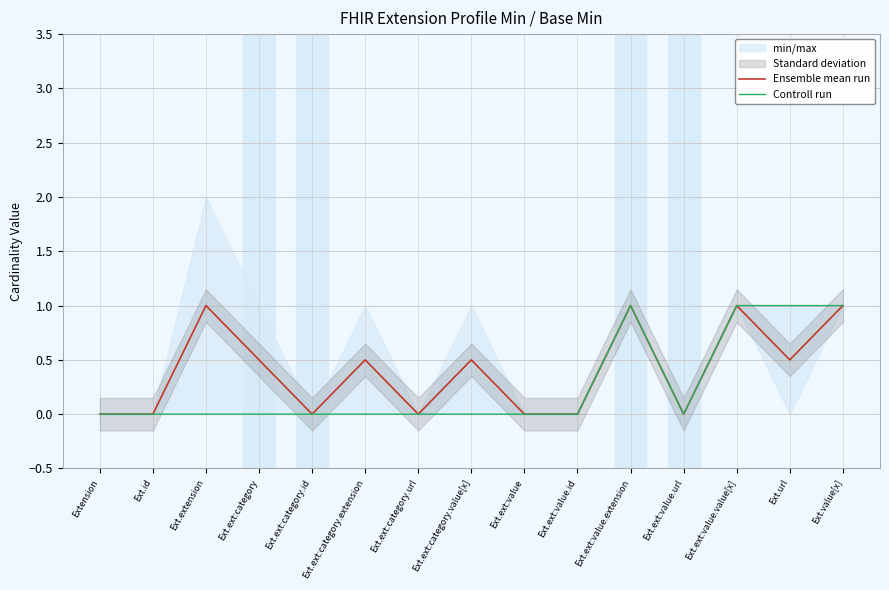

Which series has the largest total across all categories?

Ensemble mean run